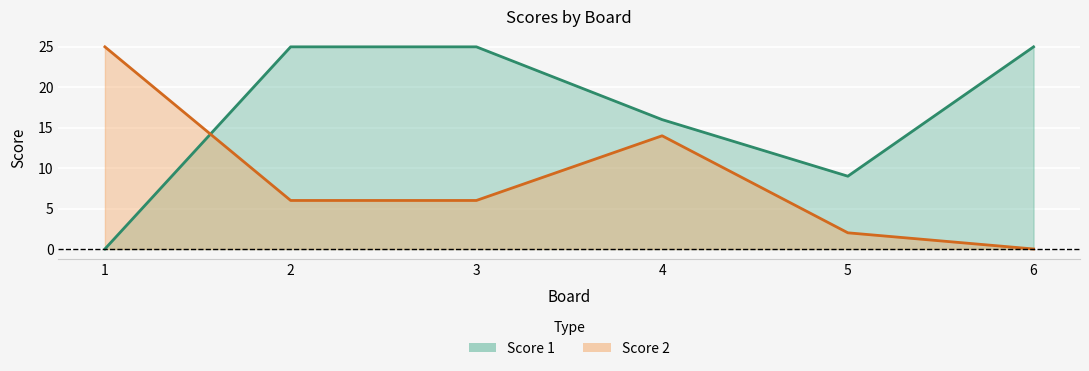

Is it true that Score 1 equals 9 at 2?

False